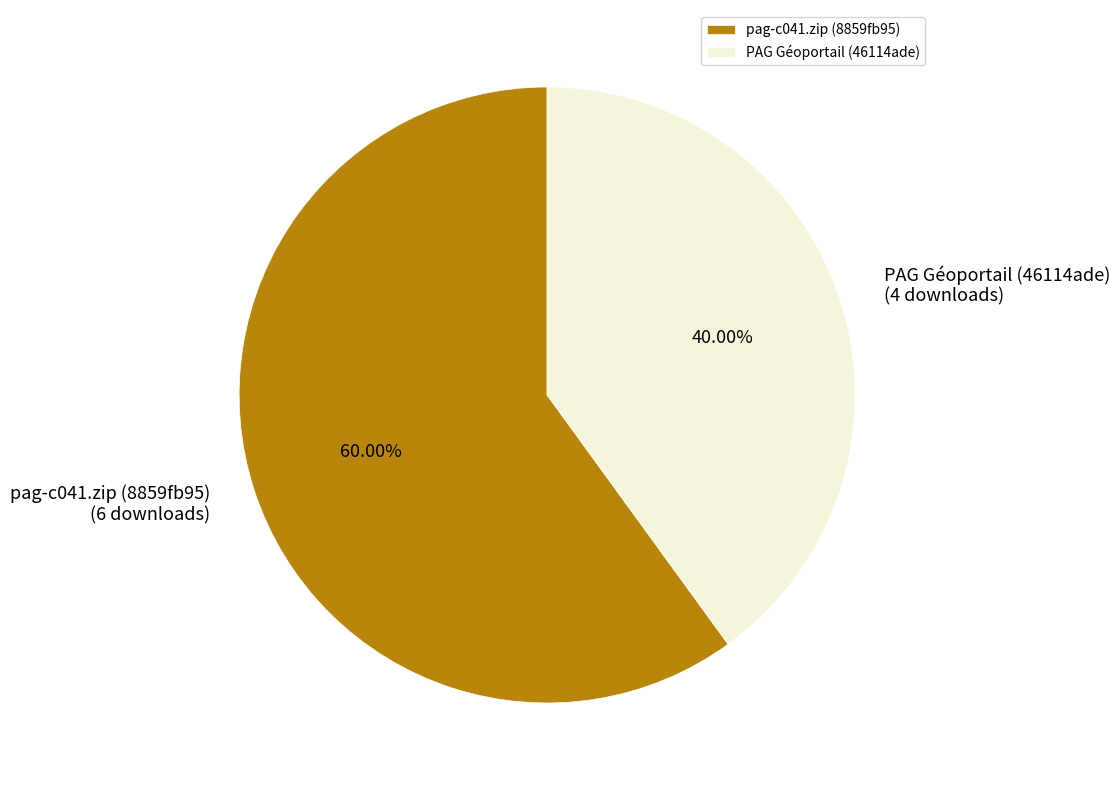

Do PAG Géoportail (46114ade) and pag-c041.zip (8859fb95) together represent more than half of the pie?

Yes